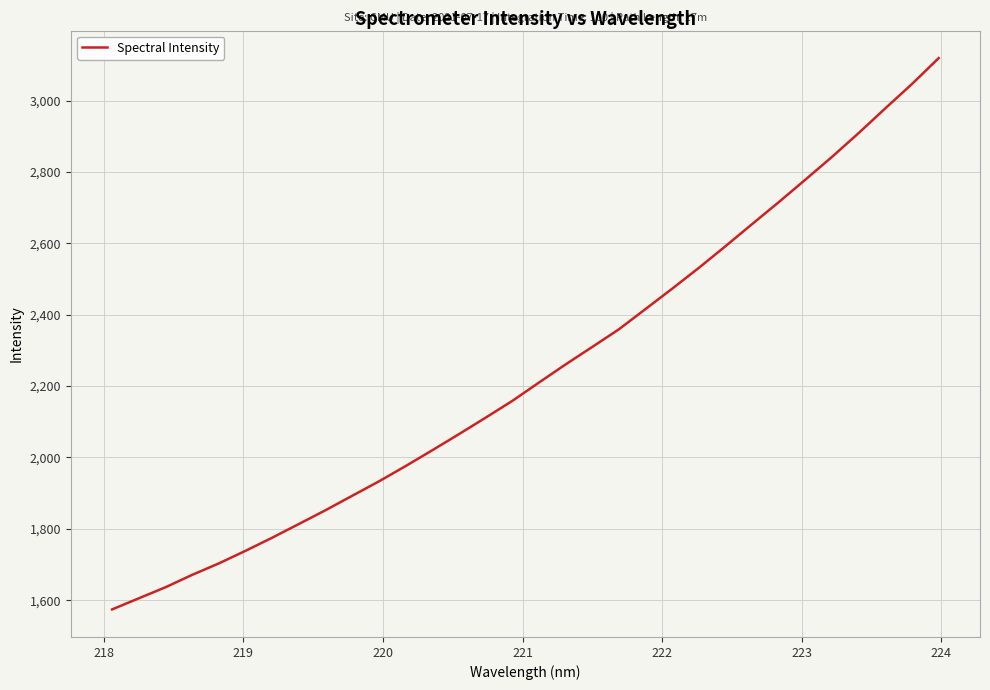

What is the difference between the maximum and minimum values?

1545.1